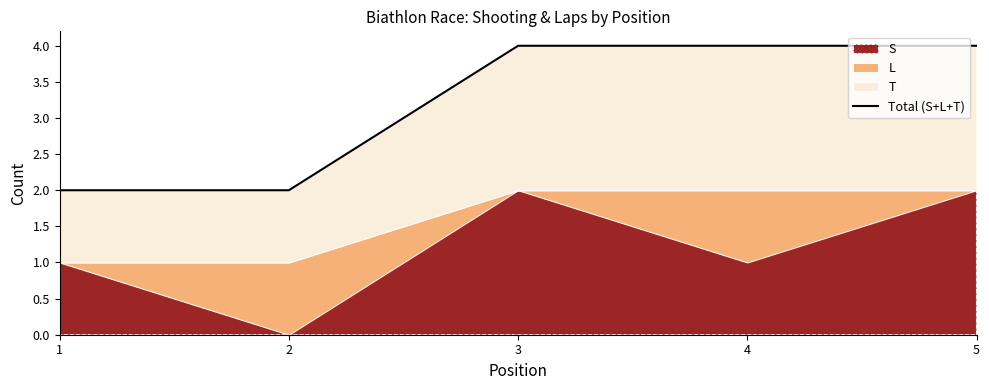

Reading left to right, transcribe all the data shown in this chart.

2	2	4	4	4